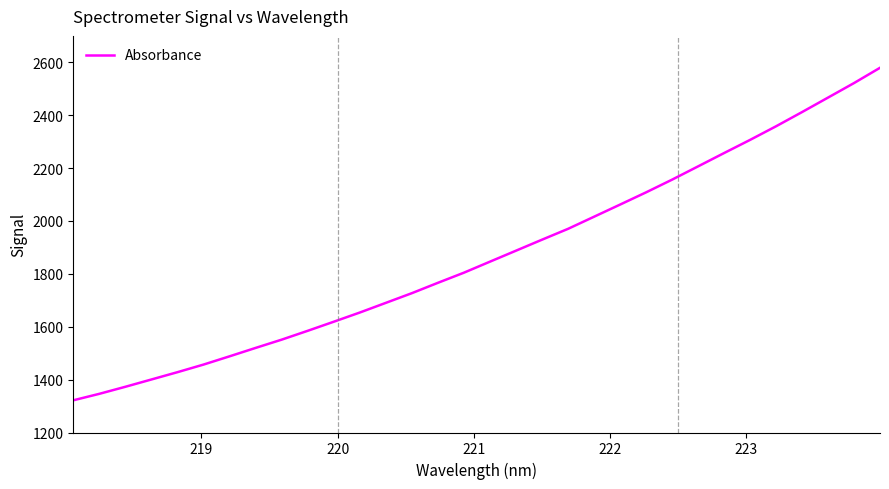

What is the greatest value displayed?

2579.4